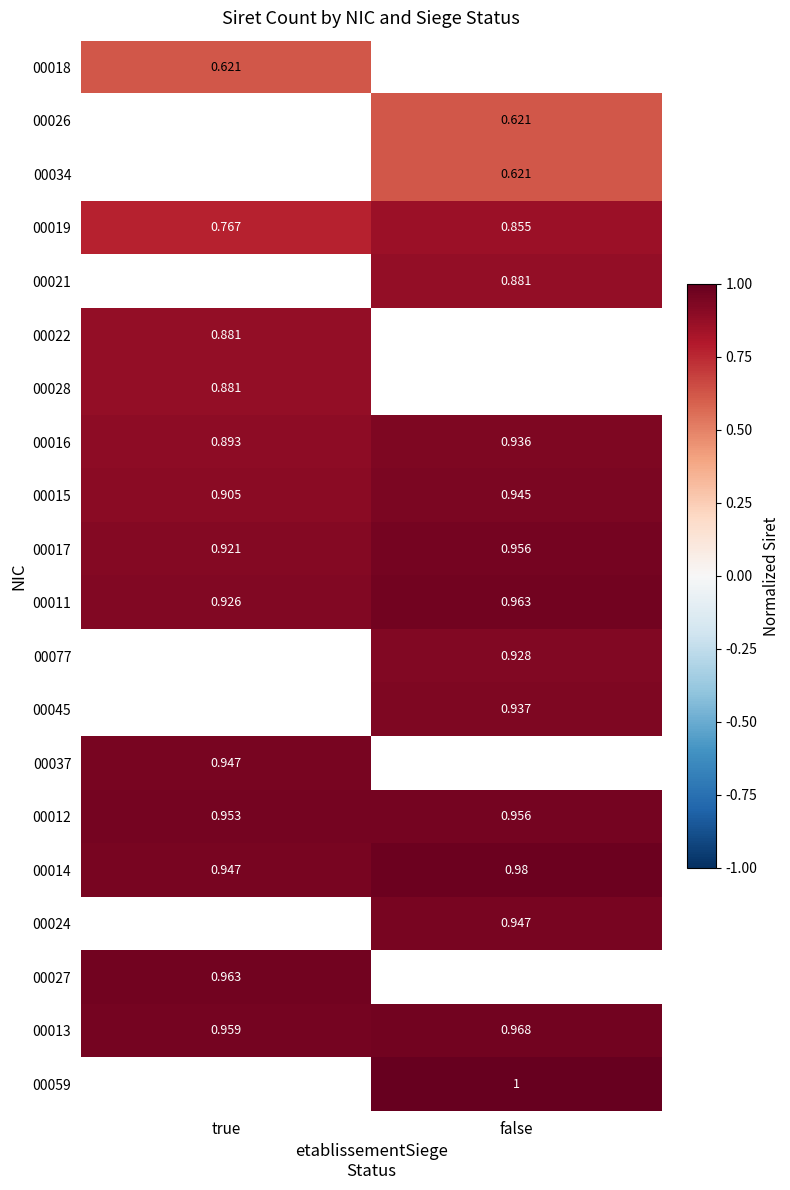

Rank the categories by 00013 value from highest to lowest.

false, true